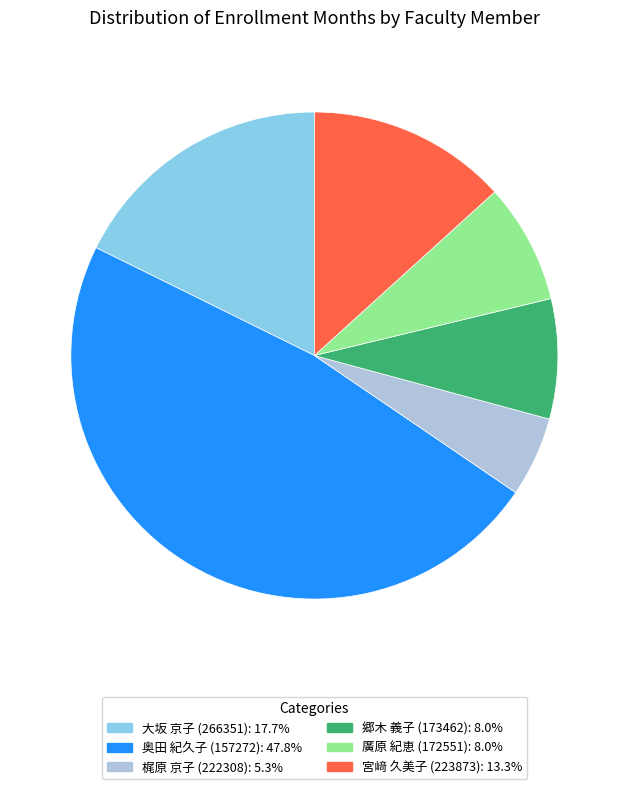

Combined, do 奥田 紀久子 (157272): 47.8% and 大坂 京子 (266351): 17.7% account for over 50%?

Yes